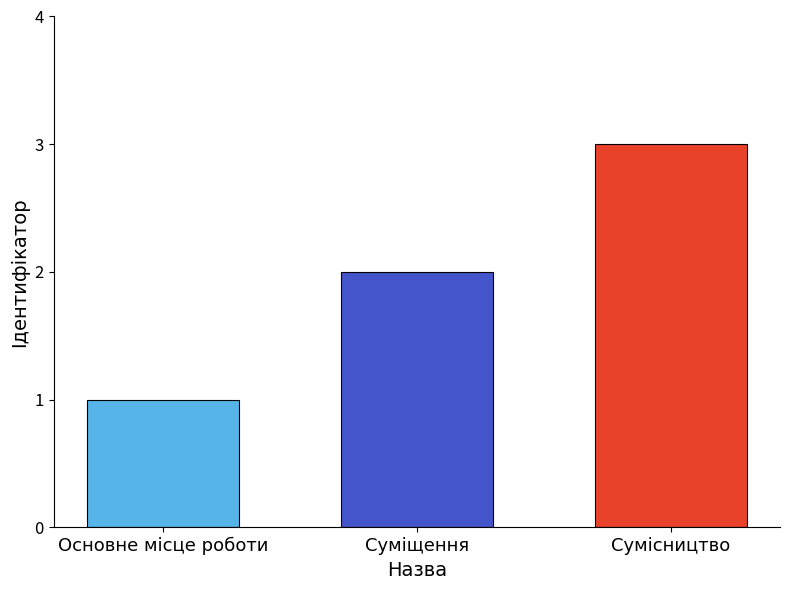

What is the maximum value shown in the chart?

3